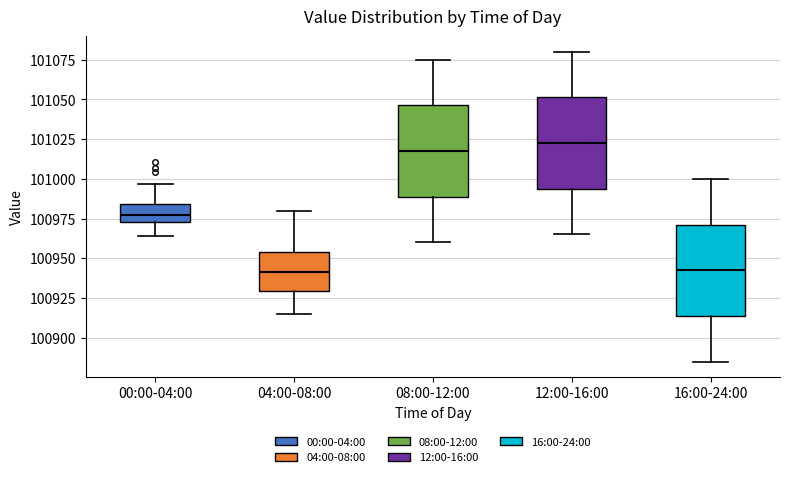

Reading left to right, read every box against the y-axis: the position of its median line, the range the box covers, and the ends of its whiskers. The values are not printed on the chart, so give them approximately, as read against the axis.

00:00-04:00: median 100975 (inside the box), box 100975 to 100985, whiskers 100965 to 100995
04:00-08:00: median 100940, box 100930 to 100955, whiskers 100915 to 100980
08:00-12:00: median 101020, box 100990 to 101045, whiskers 100960 to 101075
12:00-16:00: median 101025, box 100995 to 101050, whiskers 100965 to 101080
16:00-24:00: median 100945, box 100915 to 100970, whiskers 100885 to 101000